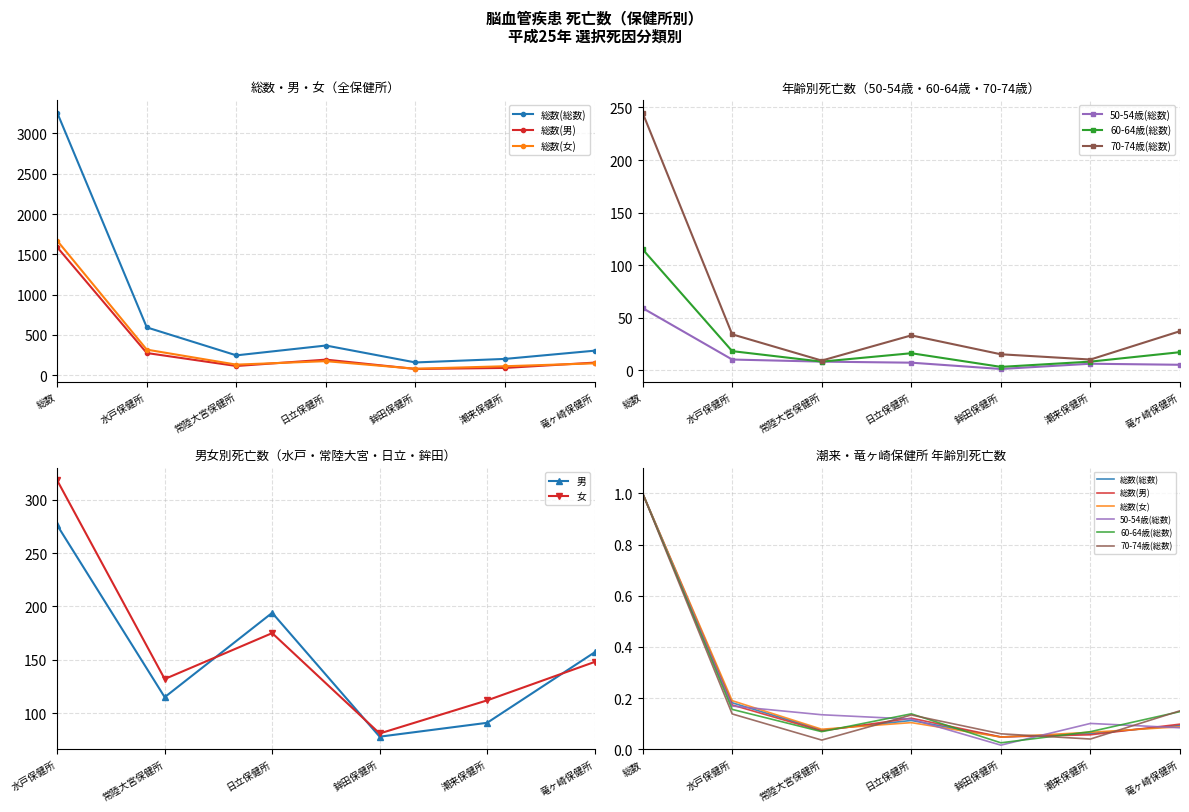

What are all the series names shown in the legend?

総数(総数), 総数(男), 総数(女), 50-54歳(総数), 60-64歳(総数), 70-74歳(総数)